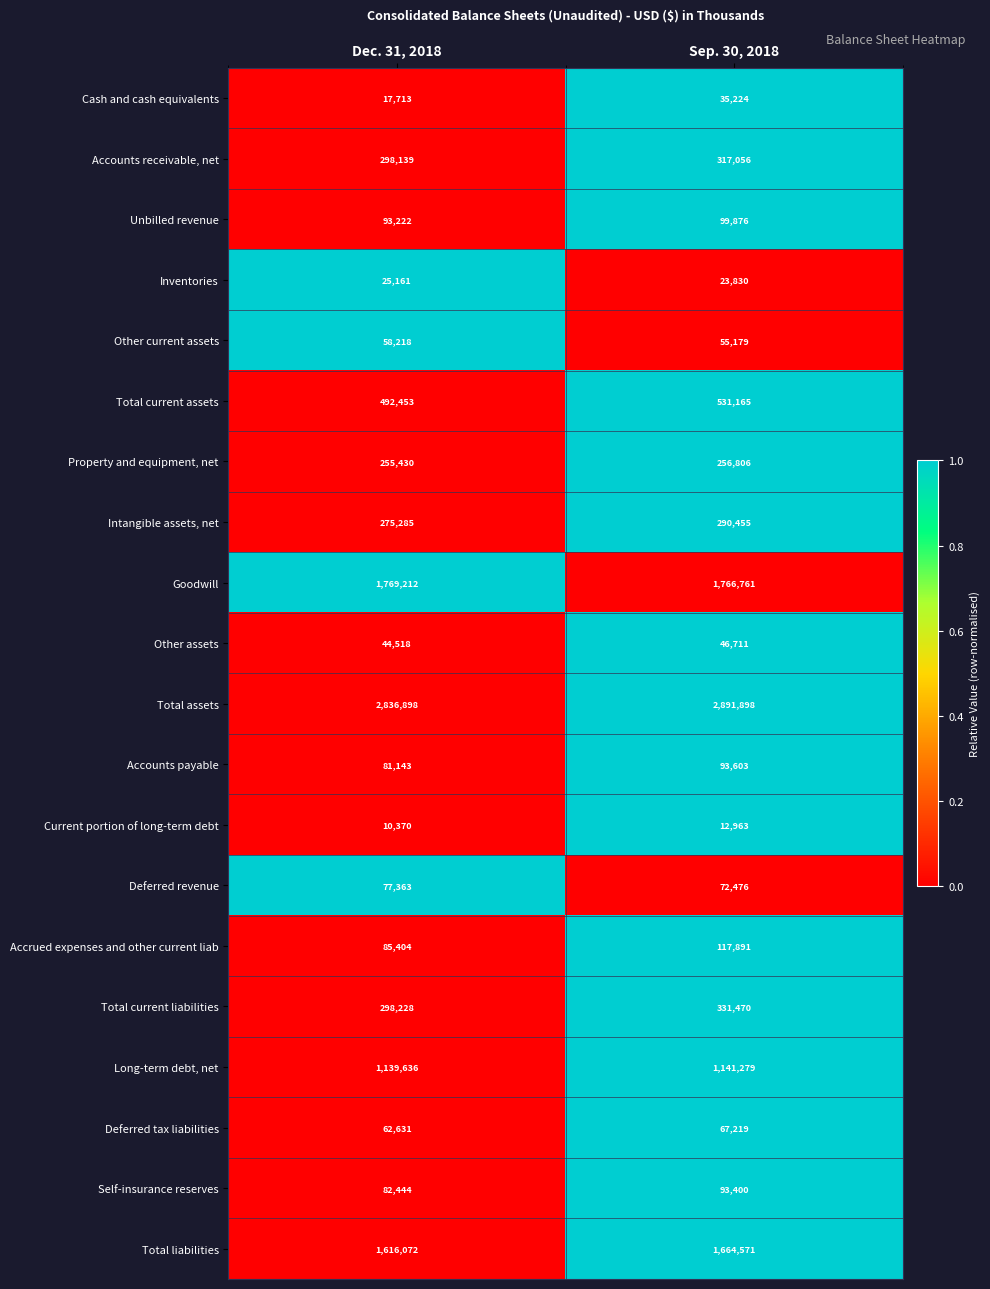

Which series has the widest spread of values?

Total assets